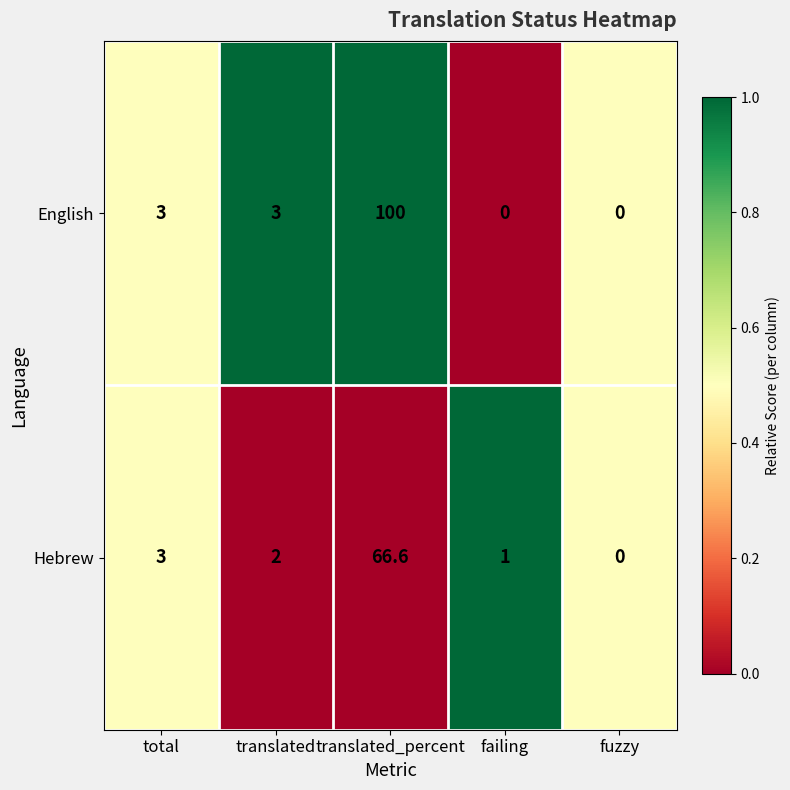

What is the highest value of the Hebrew series?

66.6